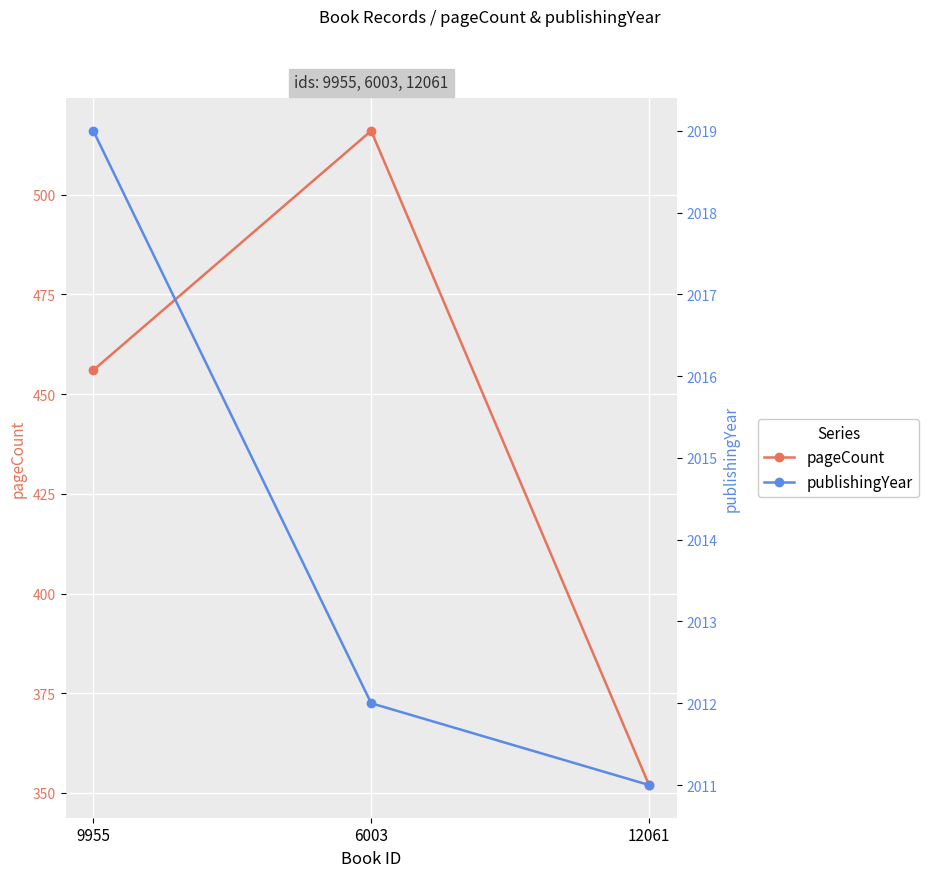

Is this an area chart (filled region under the line)?

No